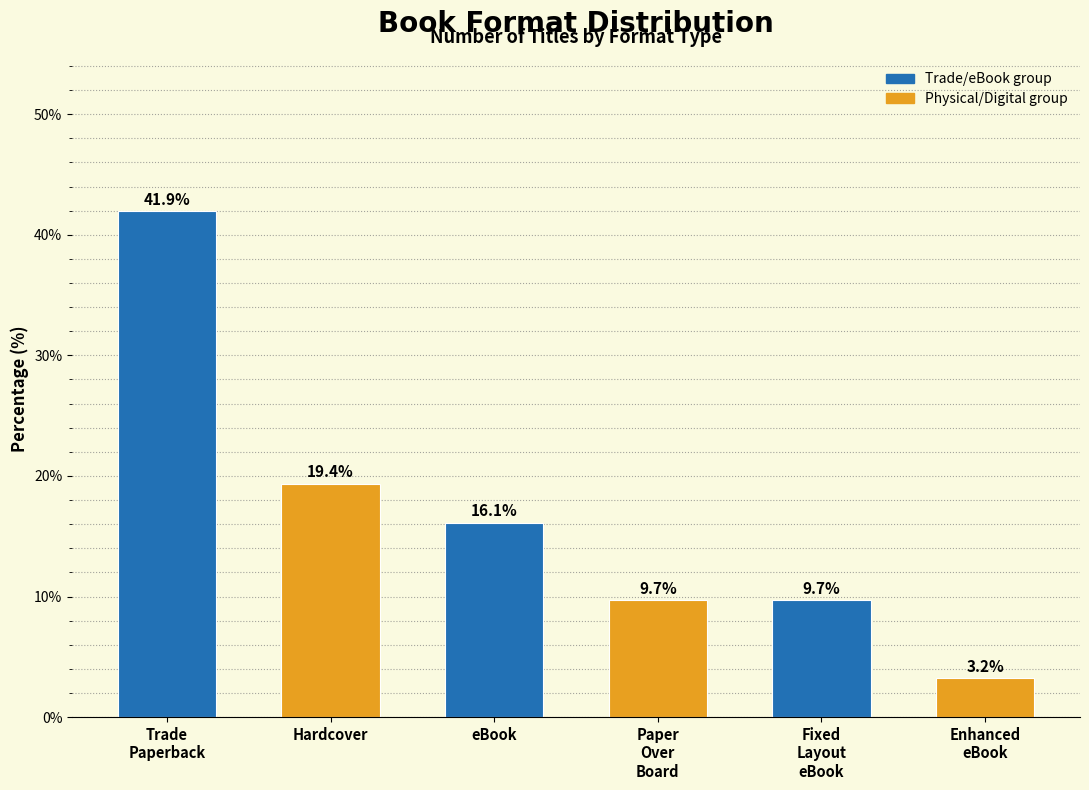

Reading left to right, what are all the values shown in this chart?

41.9	19.4	16.1	9.7	9.7	3.2